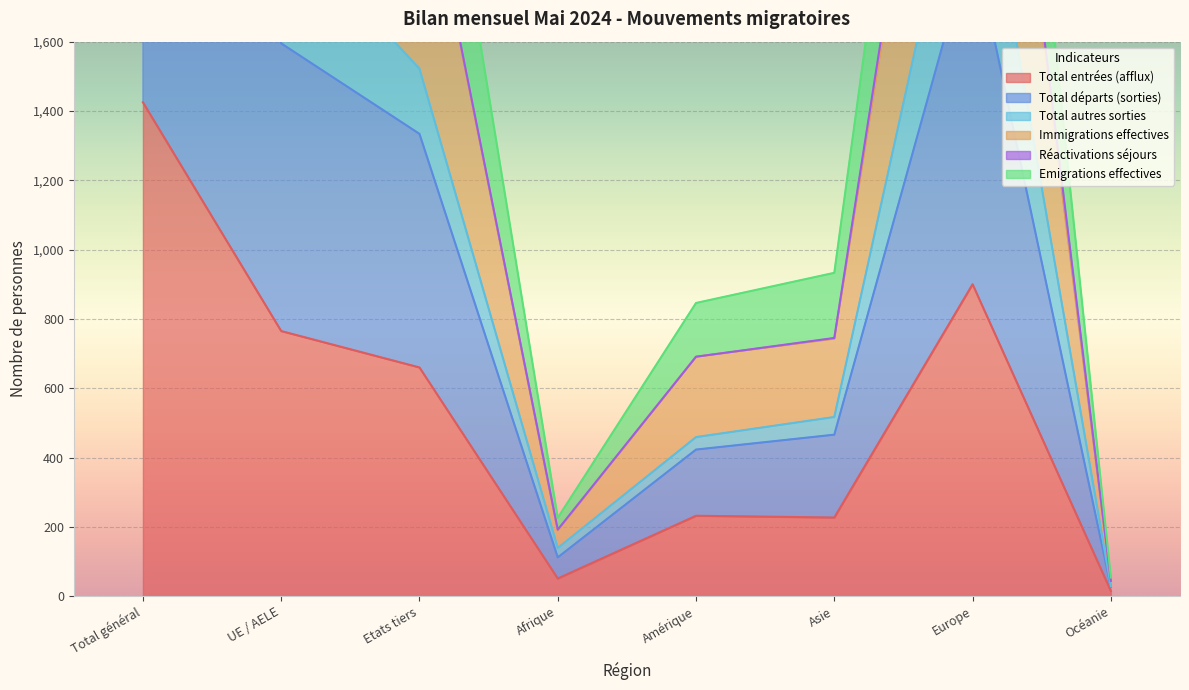

Does the chart display data point markers on the line(s)?

No